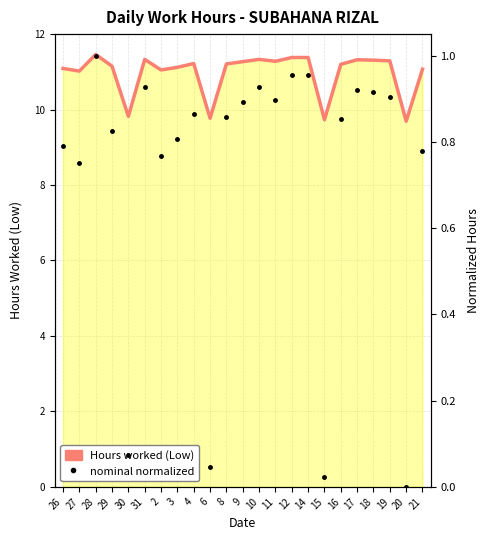

Between 21 and 18, which is larger?

18